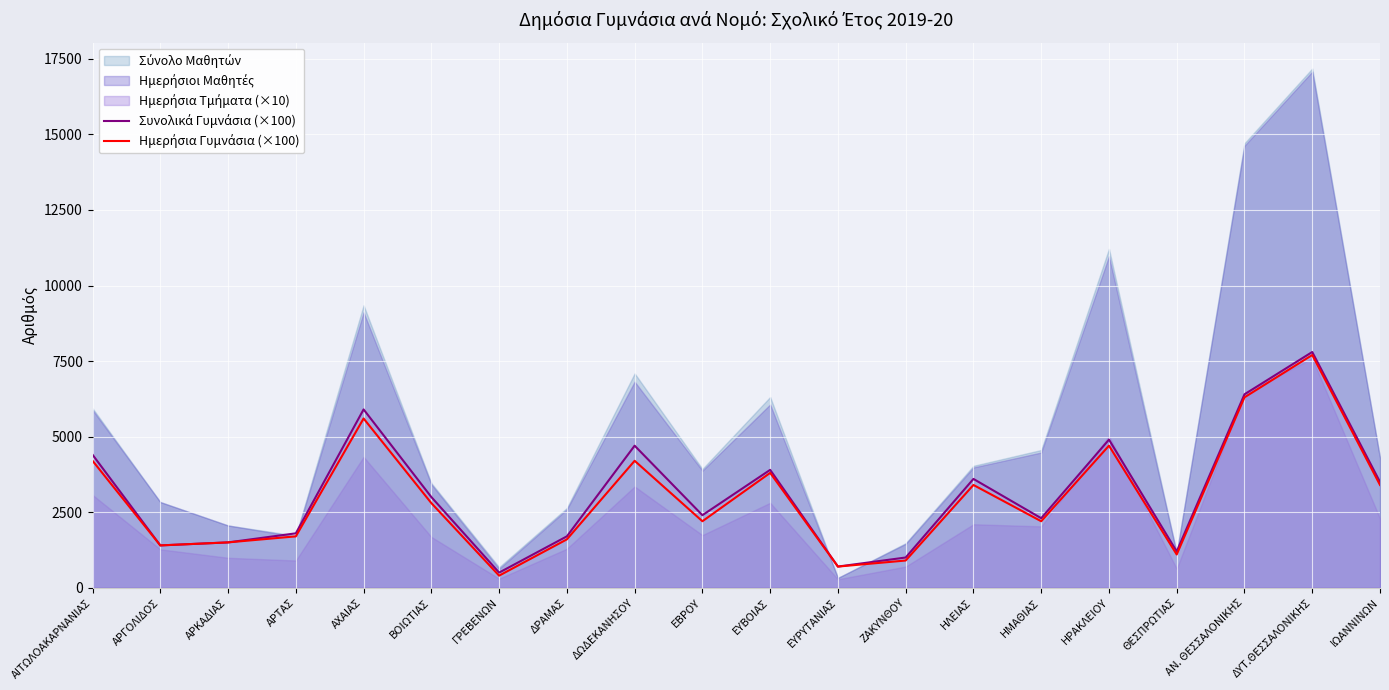

At which category does the chart reach its peak across all series?

ΔΥΤ.ΘΕΣΣΑΛΟΝΙΚΗΣ